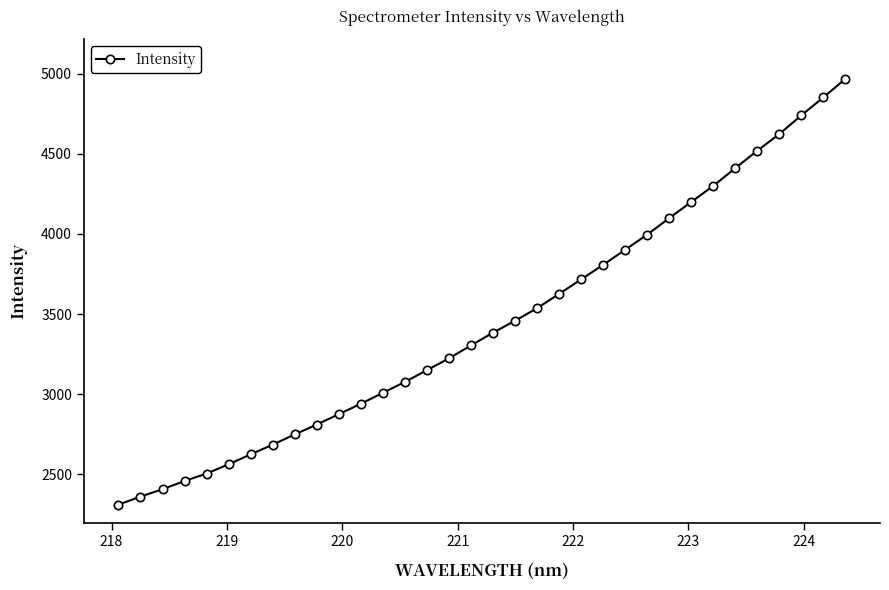

What is the value of the 32nd point from the left?

4740.7